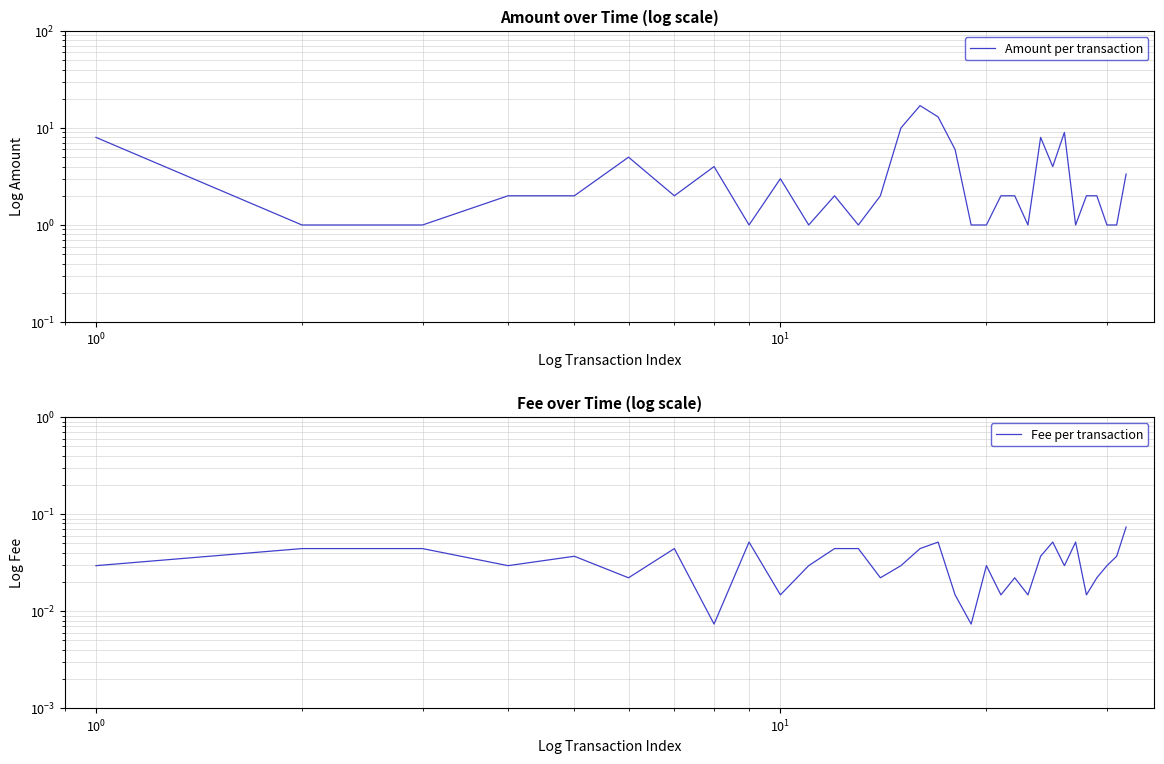

Does the chart display data point markers on the line(s)?

No